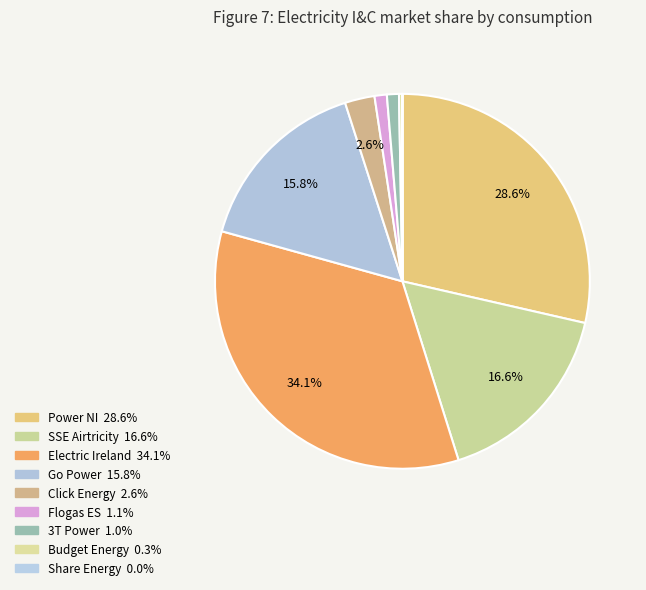

What is the largest slice in the pie chart?

Electric Ireland